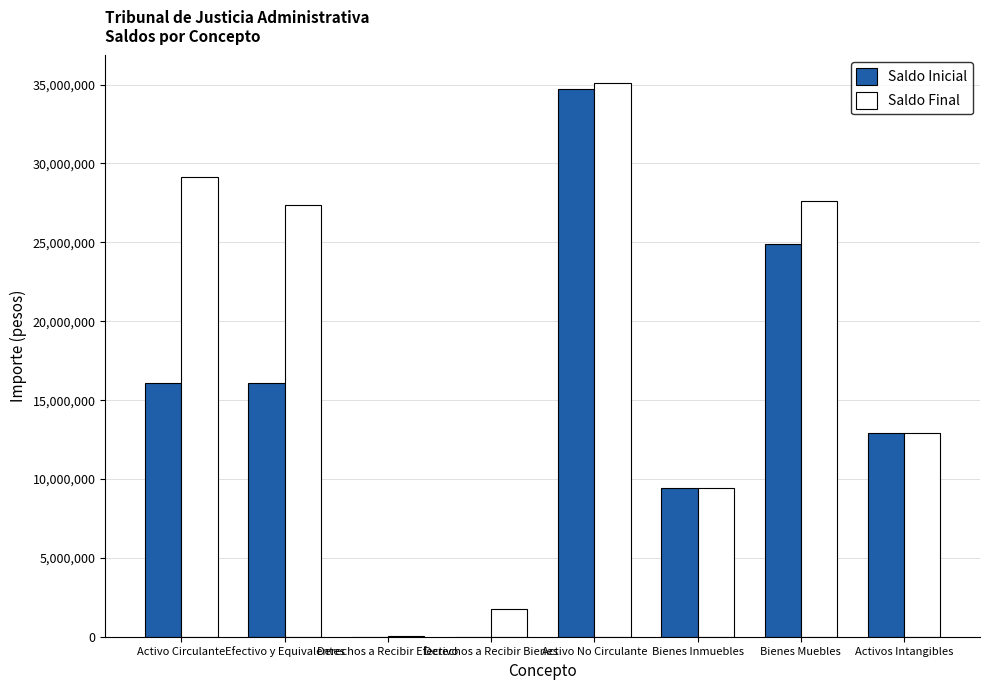

What is the greatest value displayed?

35089574.6